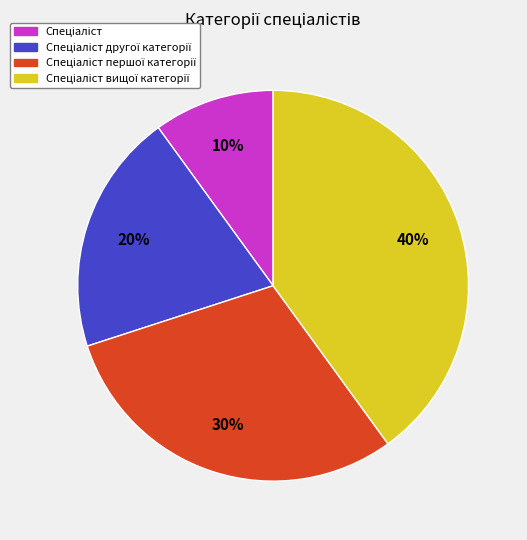

Does any single category account for the majority?

No